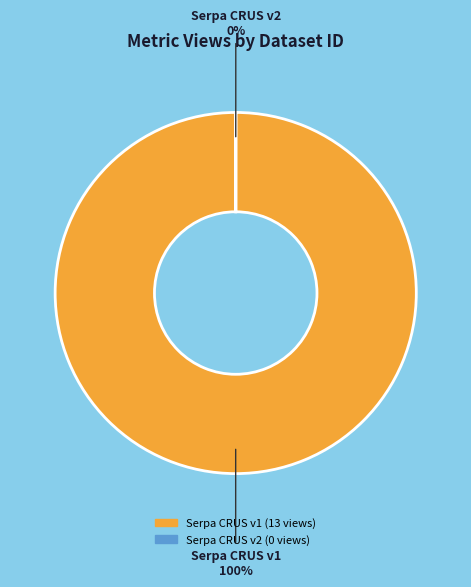

True or false: 649cd094078190ea9e2176f3 accounts for 1% of the total.

False